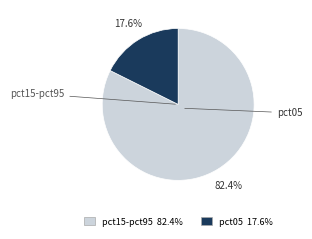

What percentage is the pct05 slice, to the nearest percent?

18%